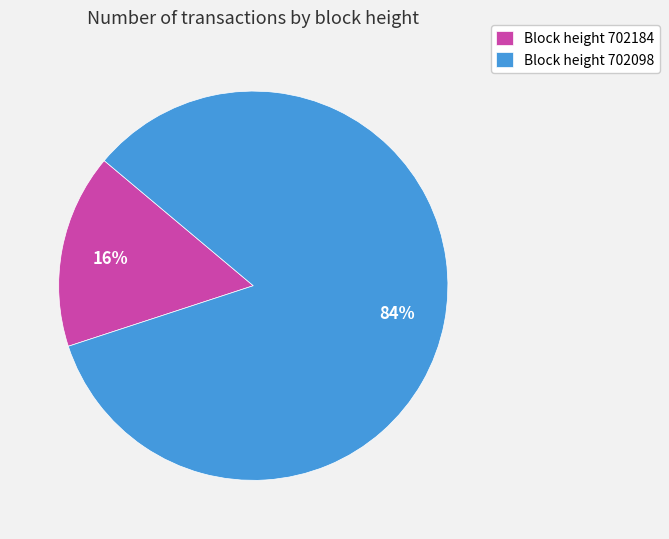

Which category accounts for the majority?

Block height 702098